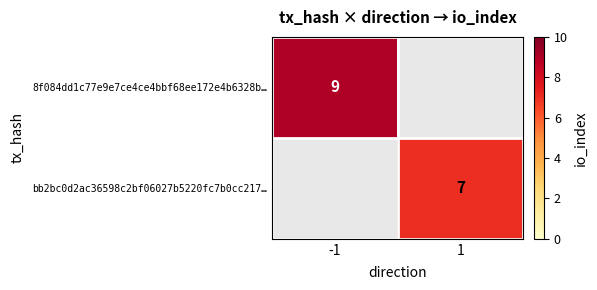

How many data points does each series have?

2